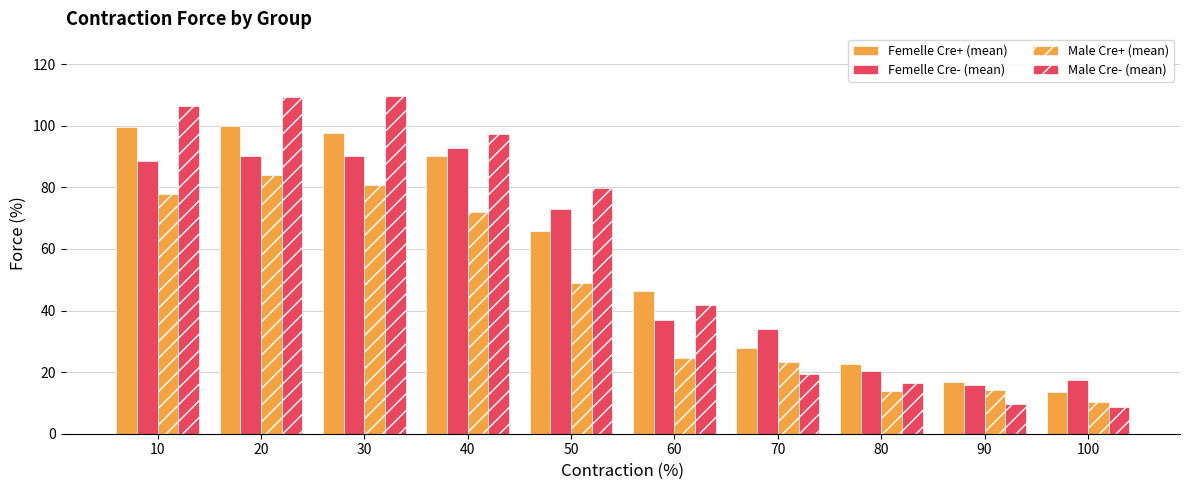

How many groups of bars are there?

10